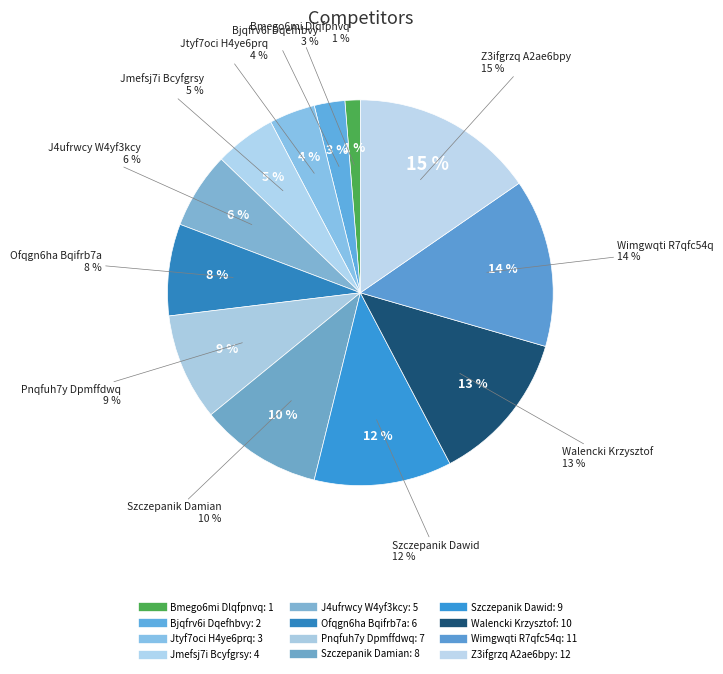

To the nearest percent, what is the difference between the Jmefsj7i Bcyfgrsy and Z3ifgrzq A2ae6bpy slice percentages?

10%